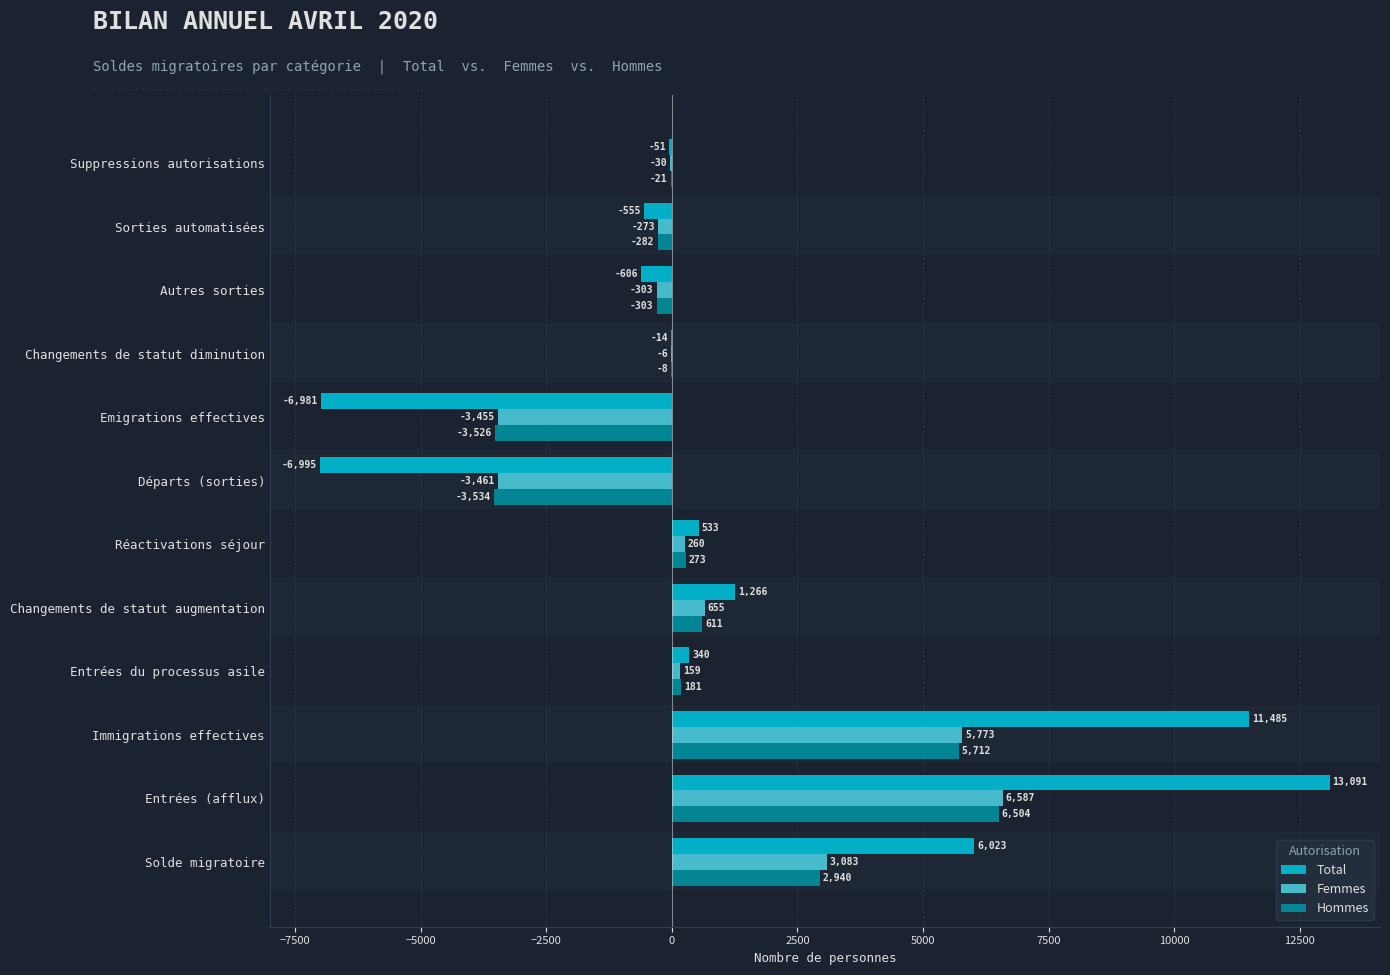

Which category has the highest value across all series?

Entrées (afflux)